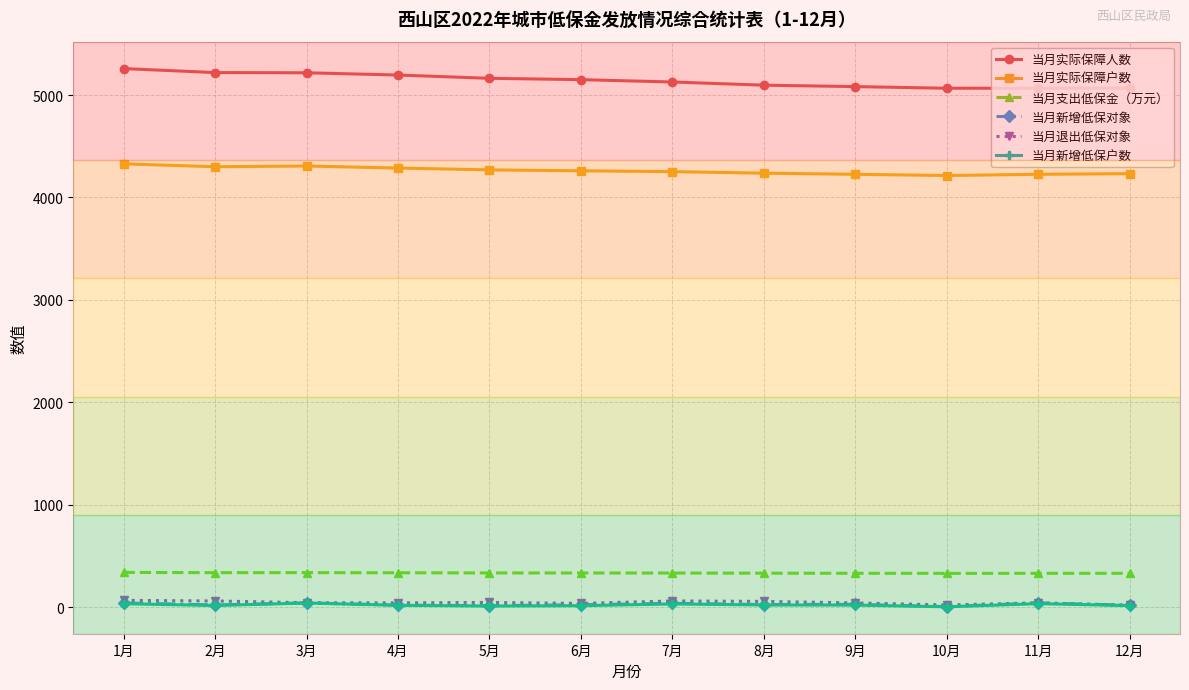

What is the sum of the 当月支出低保金（万元） values at 8月 and 6月?

666.4